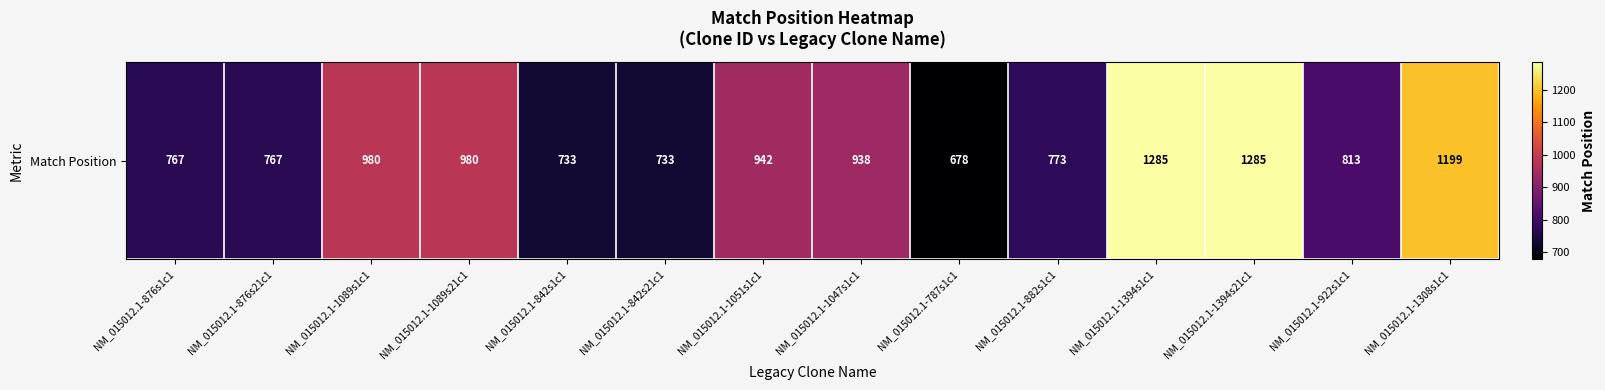

What is the average value?

920